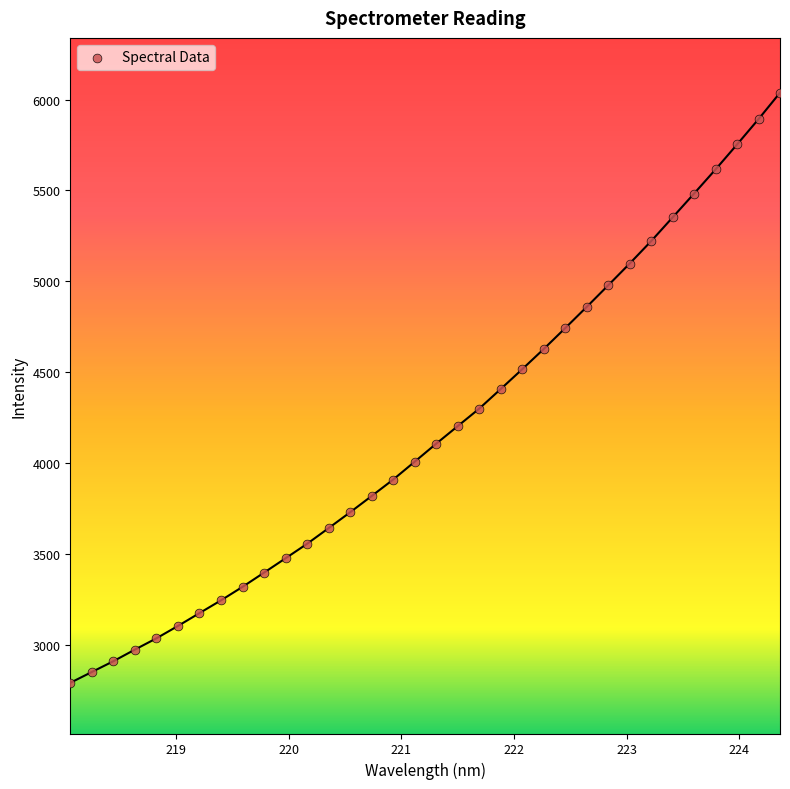

What is the range of X values (max minus min)?

6.3